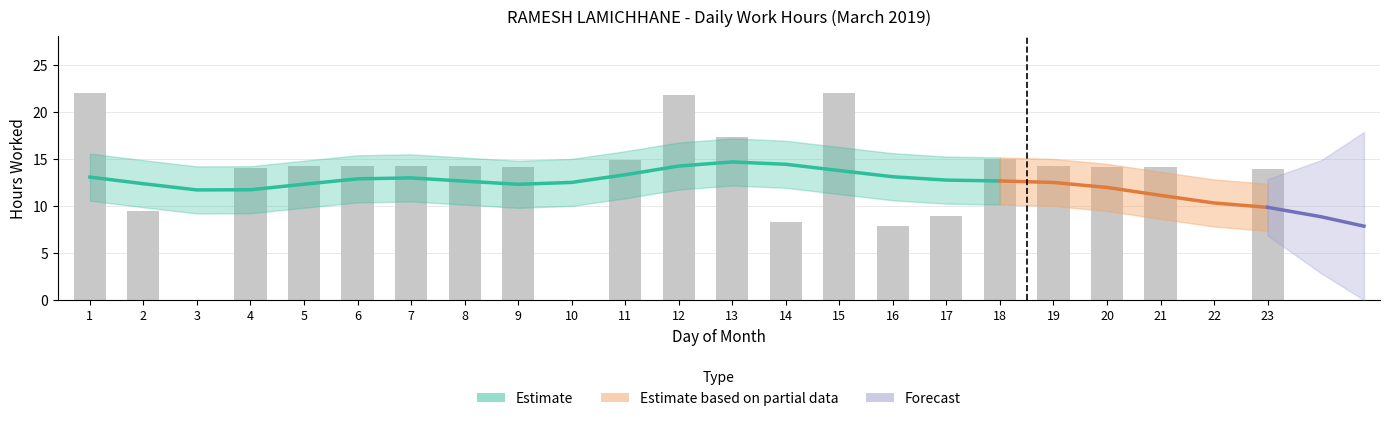

What is the sum of the values at 3 and 5?

14.2